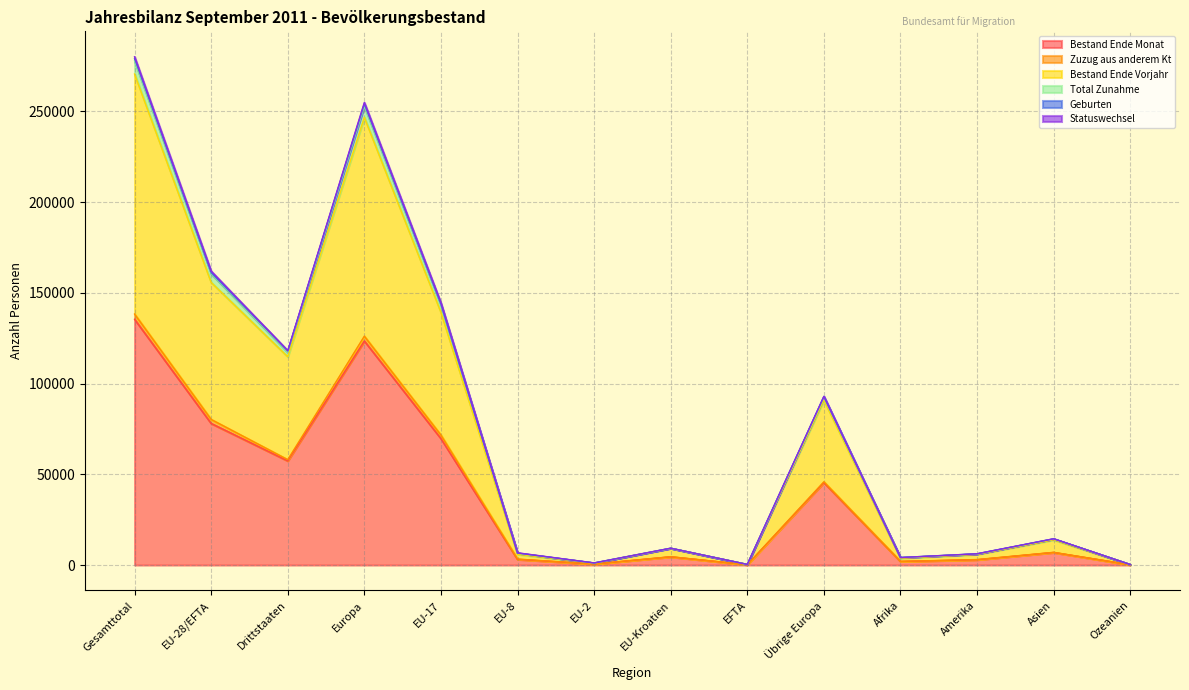

True or false: Bestand Ende Vorjahr and Bestand Ende Monat intersect in this chart.

False